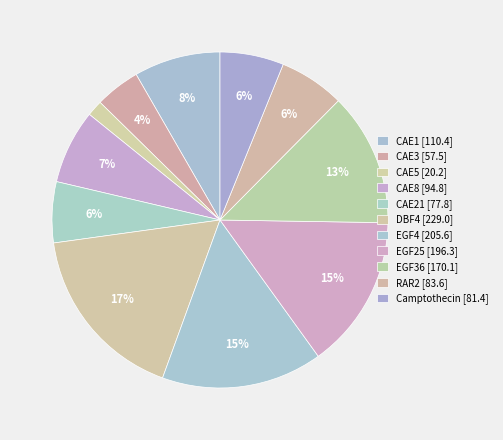

How many slices are in this pie chart?

11